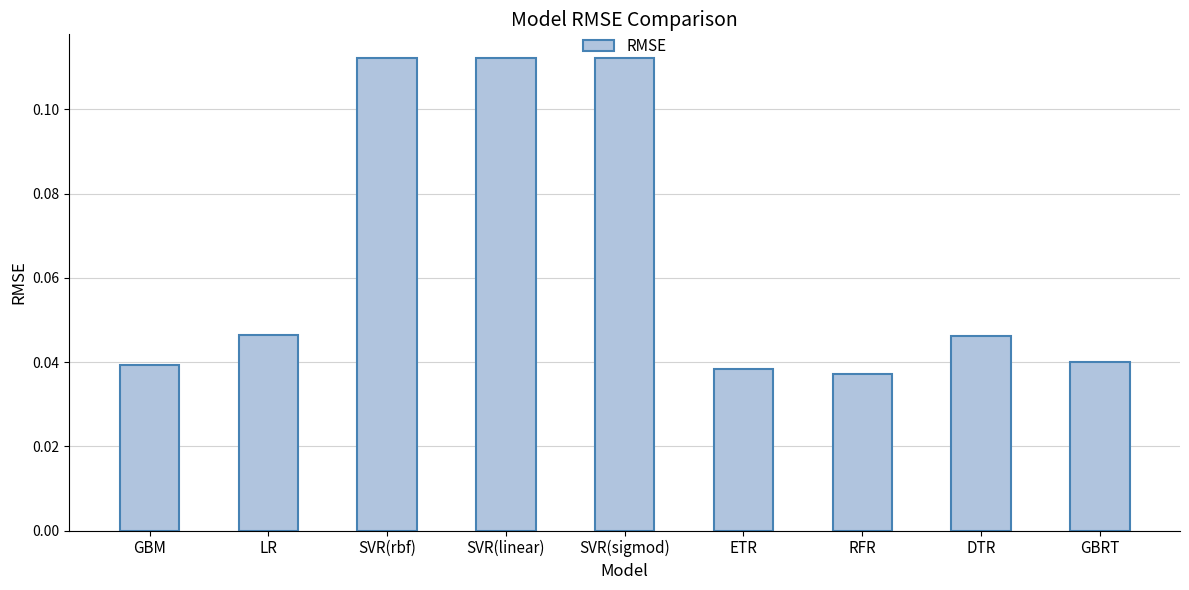

What is the sum of all values?

0.6